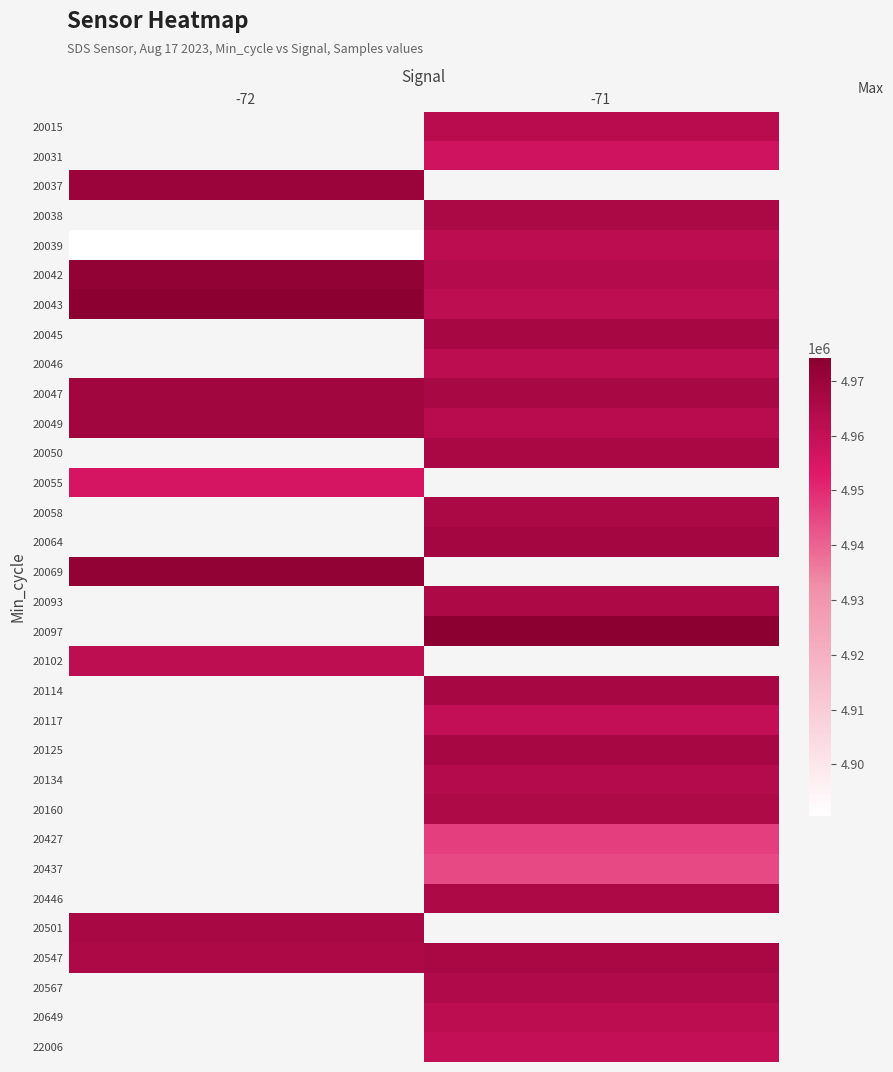

How many categories are shown in the chart?

2